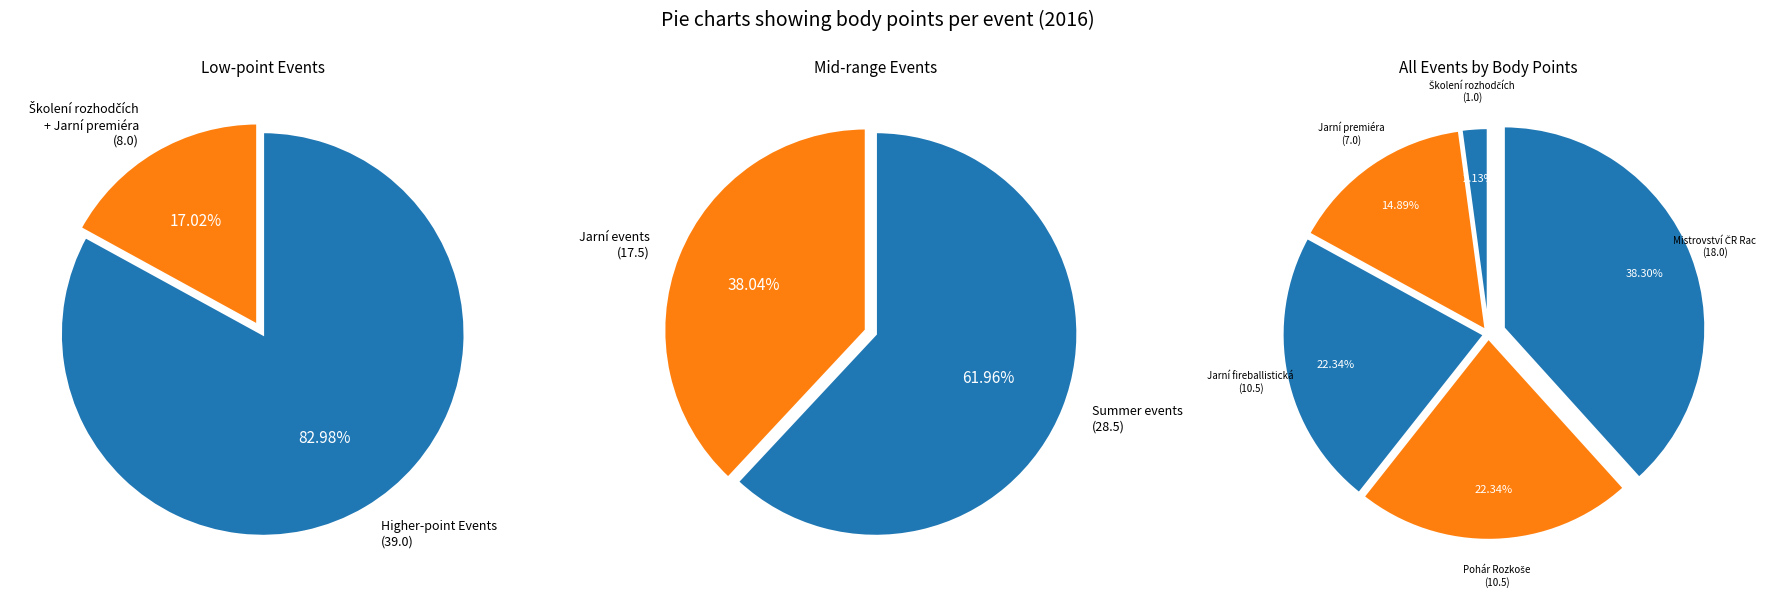

Does 161801 represent more than half of the total?

No